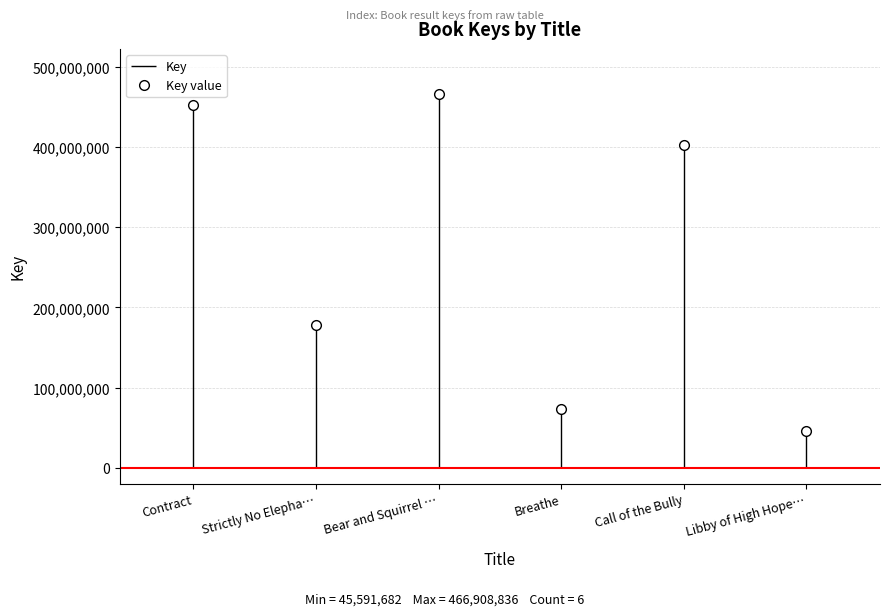

How many distinct data groups are displayed?

1